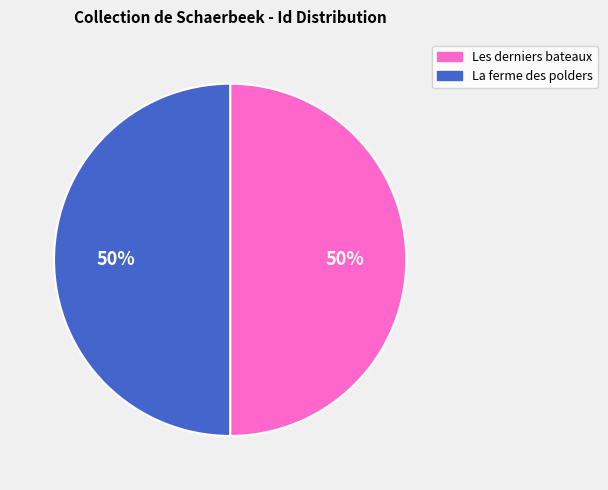

Do Les derniers bateaux and La ferme des polders together represent more than half of the pie?

Yes